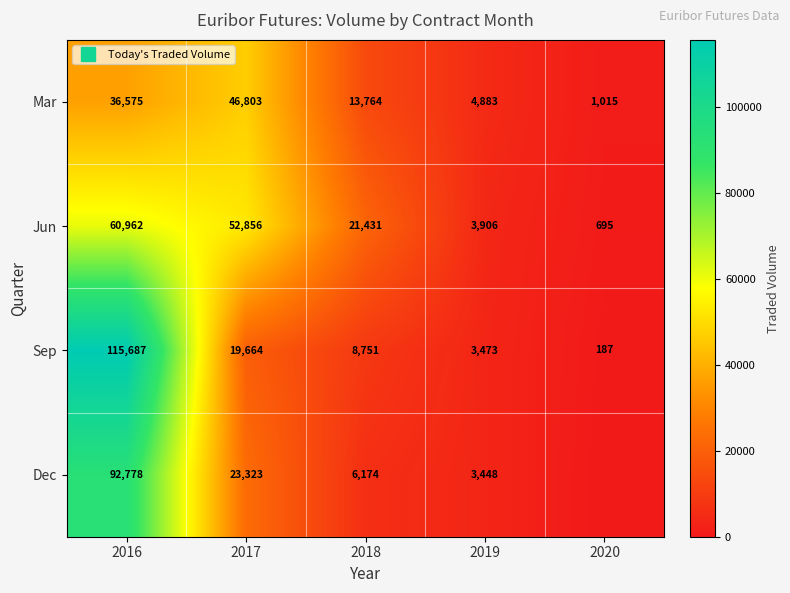

What is the sum of all Sep values?

147762